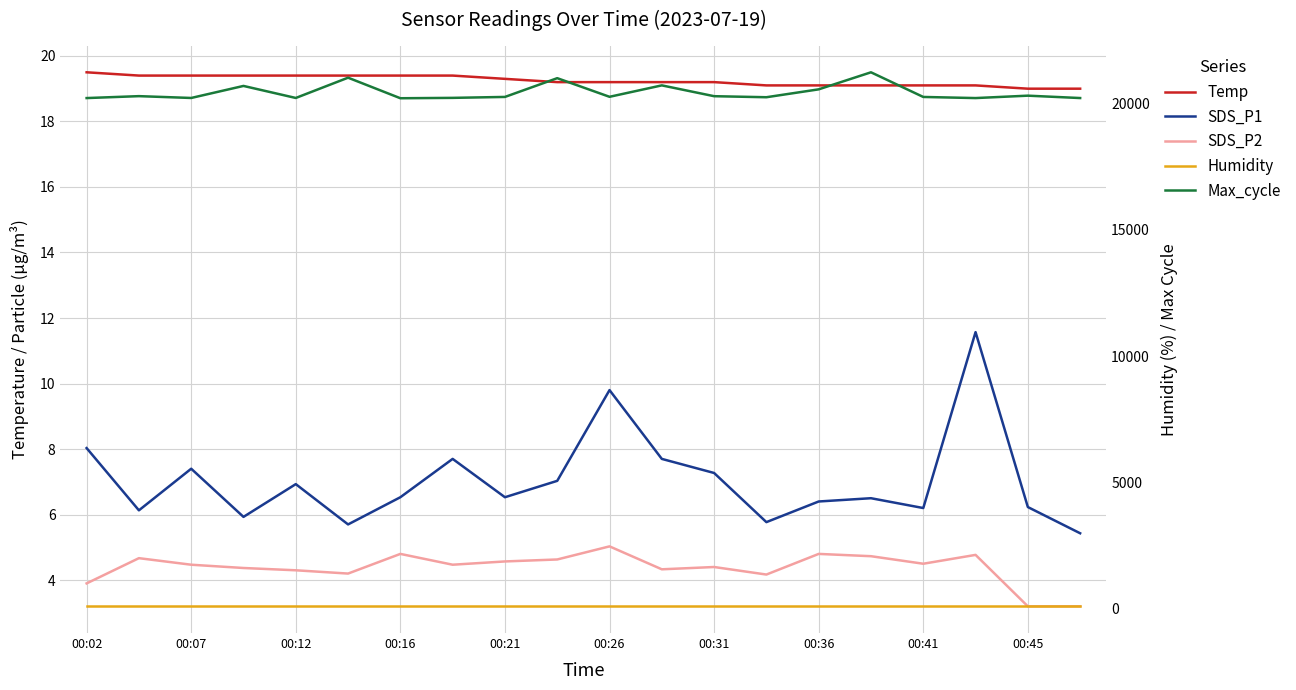

What are all the series names shown in the legend?

Temp, SDS_P1, SDS_P2, Humidity, Max_cycle